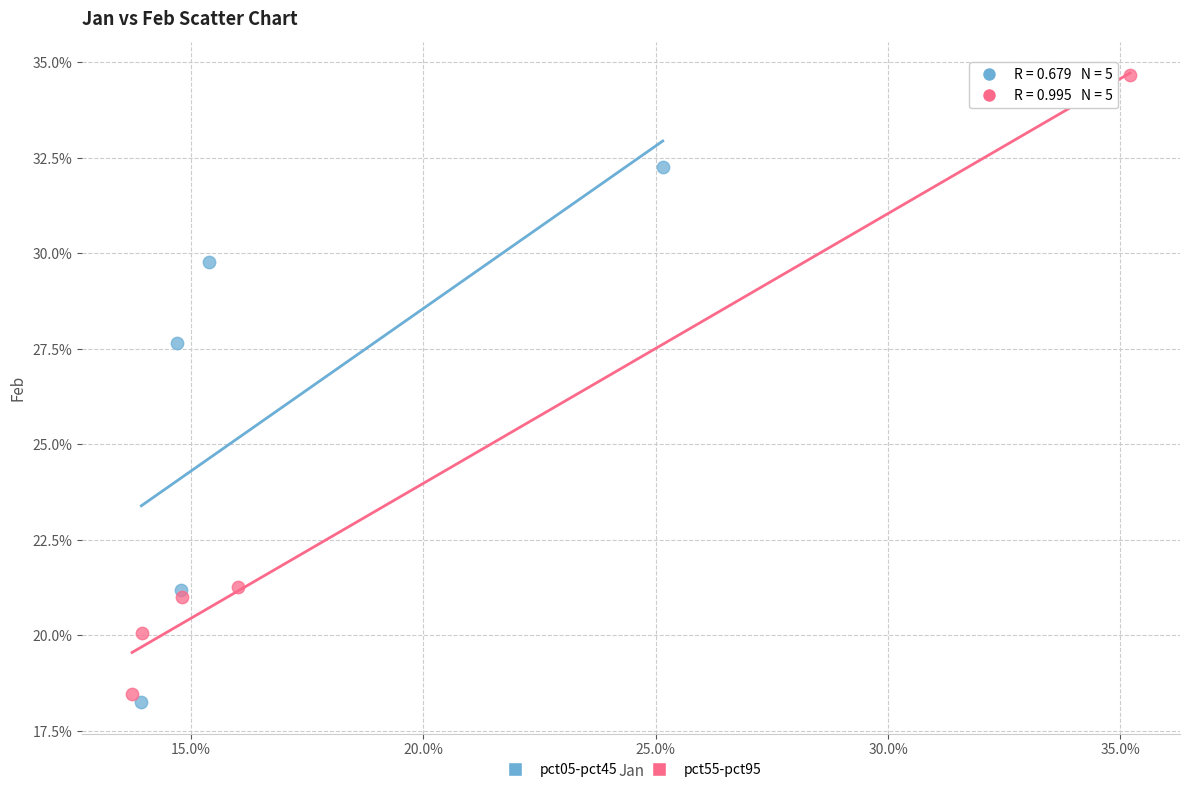

Which series reaches the maximum Y coordinate?

pct55-pct95